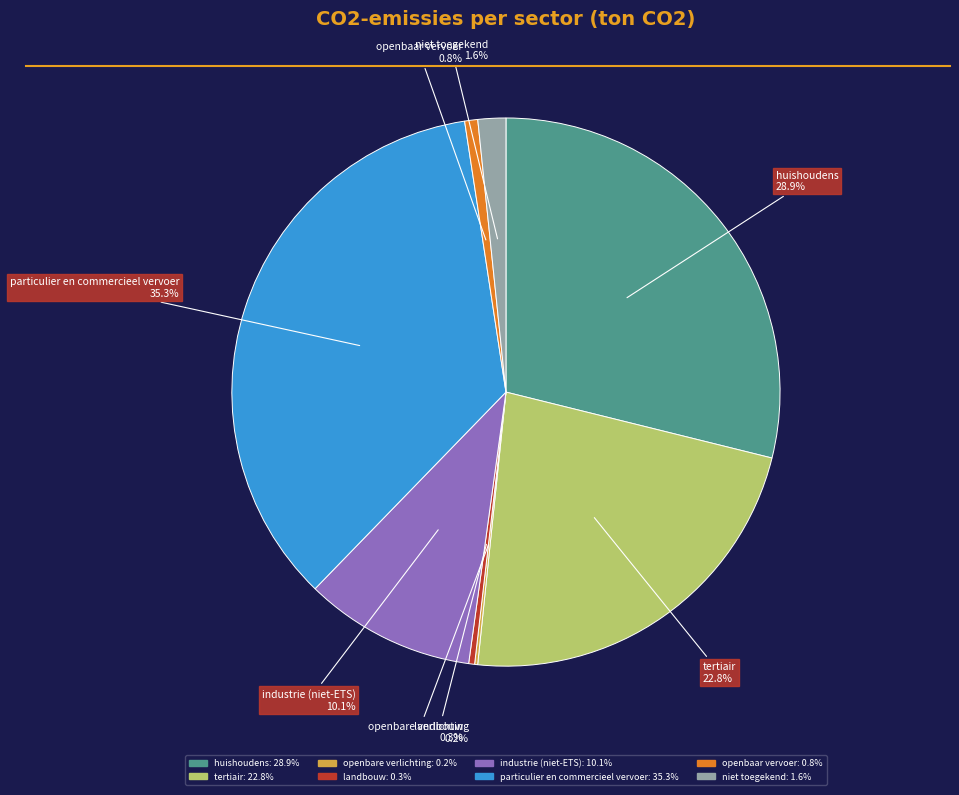

Is there a majority slice in this chart?

No